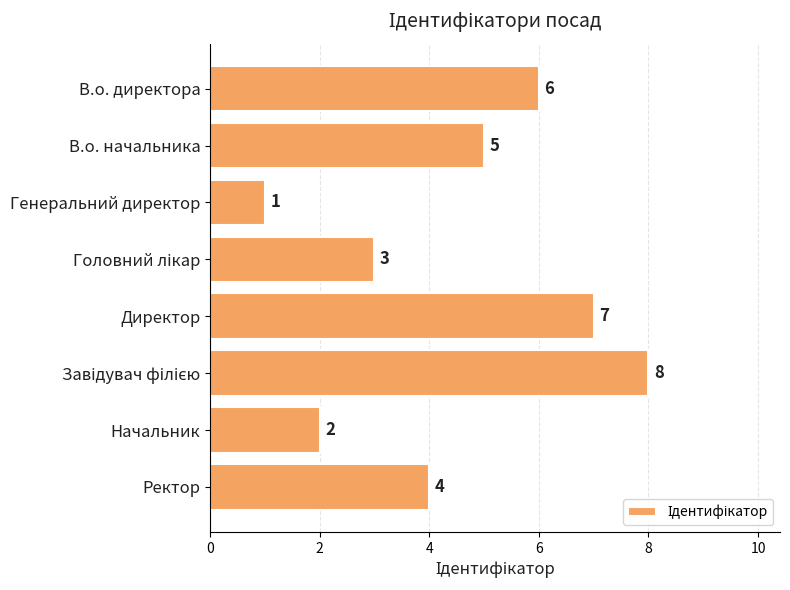

What position from the bottom is В.о. директора?

8